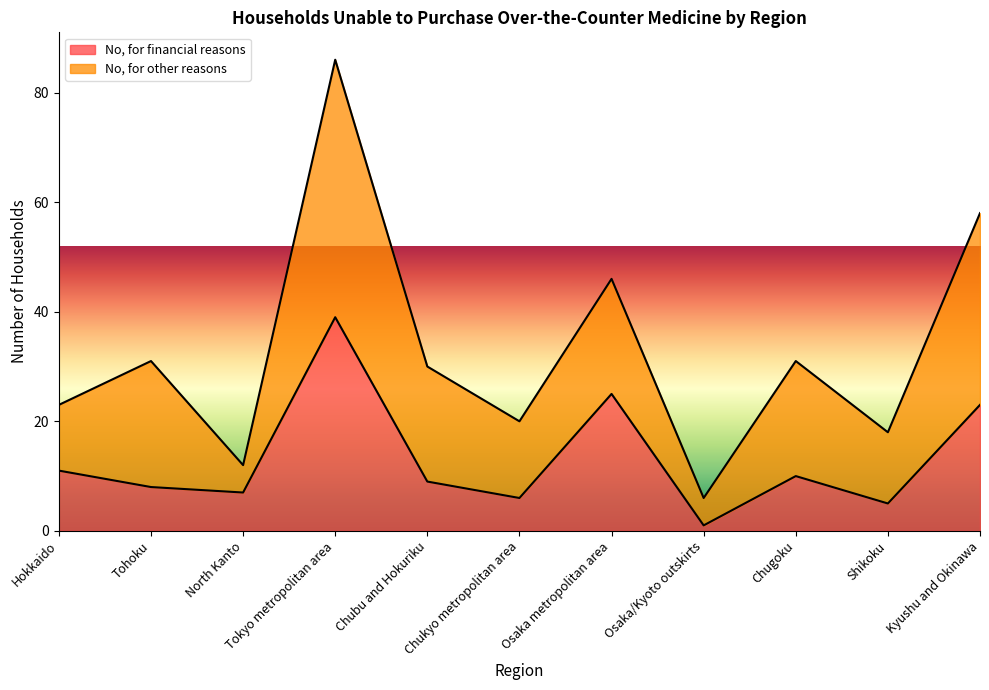

Rank the categories by value from highest to lowest.

Tokyo metropolitan area, Osaka metropolitan area, Kyushu and Okinawa, Hokkaido, Chugoku, Chubu and Hokuriku, Tohoku, North Kanto, Chukyo metropolitan area, Shikoku, Osaka/Kyoto outskirts